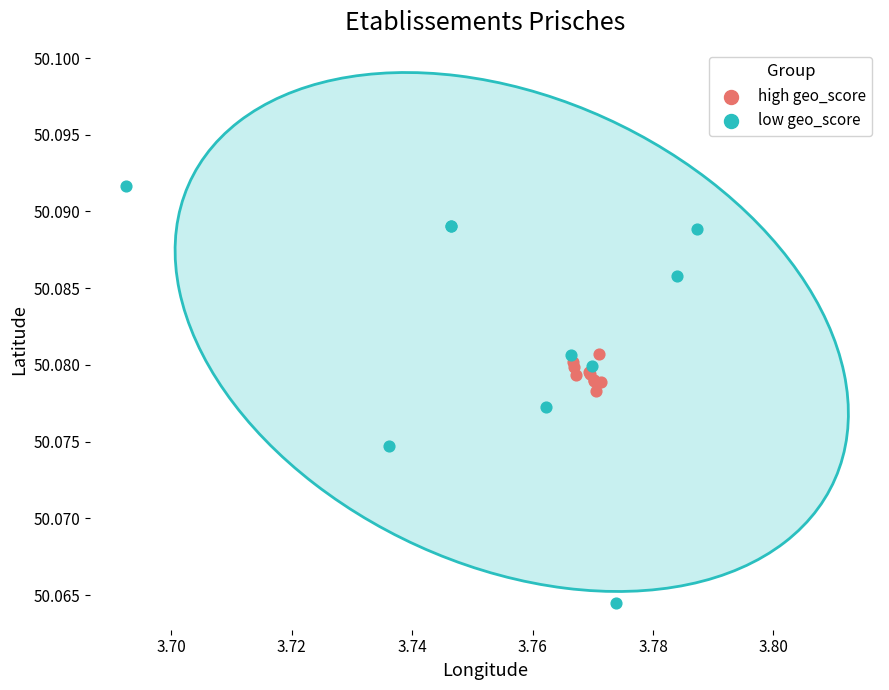

Which series has the largest Y range (max minus min)?

low geo_score